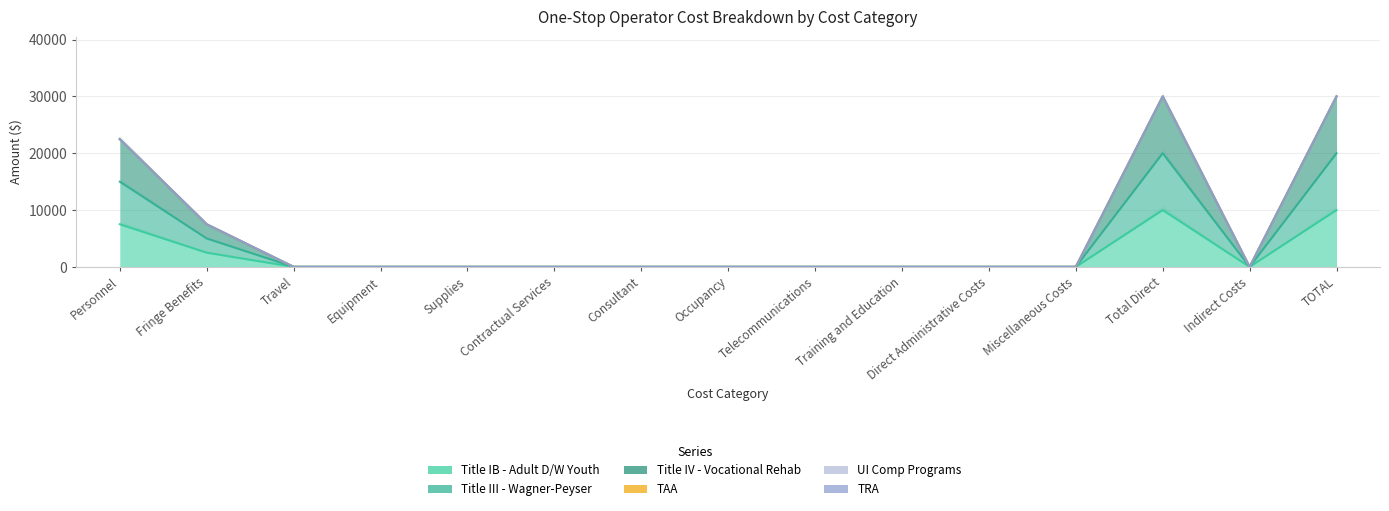

In Title IV - Vocational Rehab, how many points are lower than both neighbors (excluding endpoints)?

1